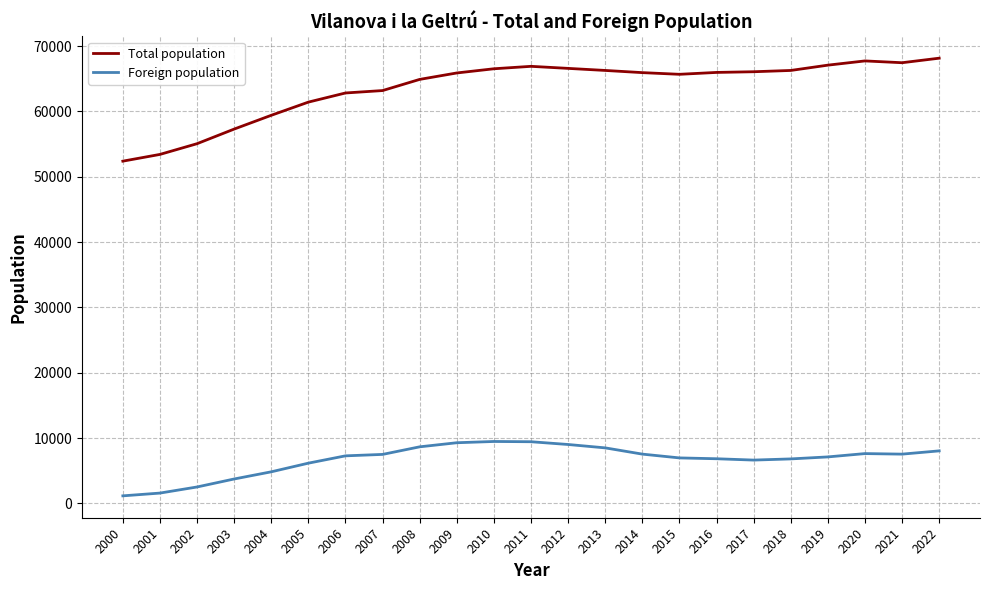

What value does the Total population series have at 2005, to the nearest 100?

61400